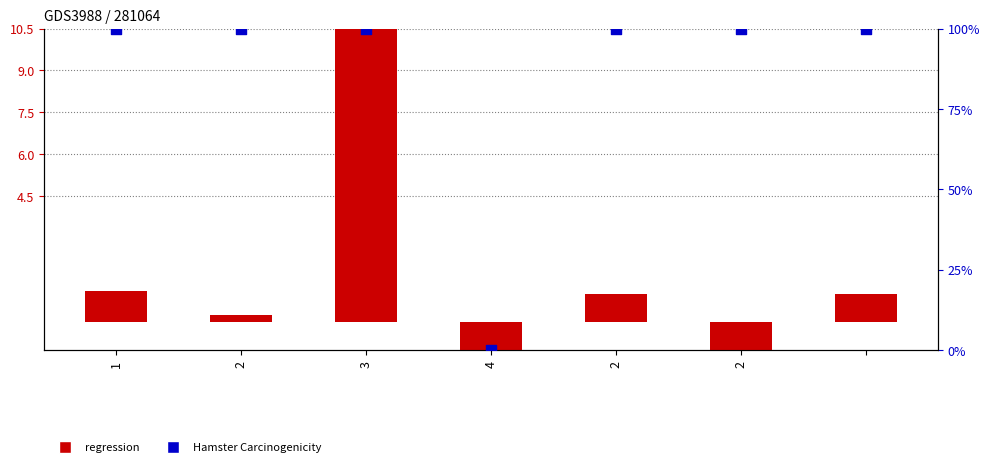

Is the value of regression at 4 greater than the value of Hamster Carcinogenicity at 2?

No